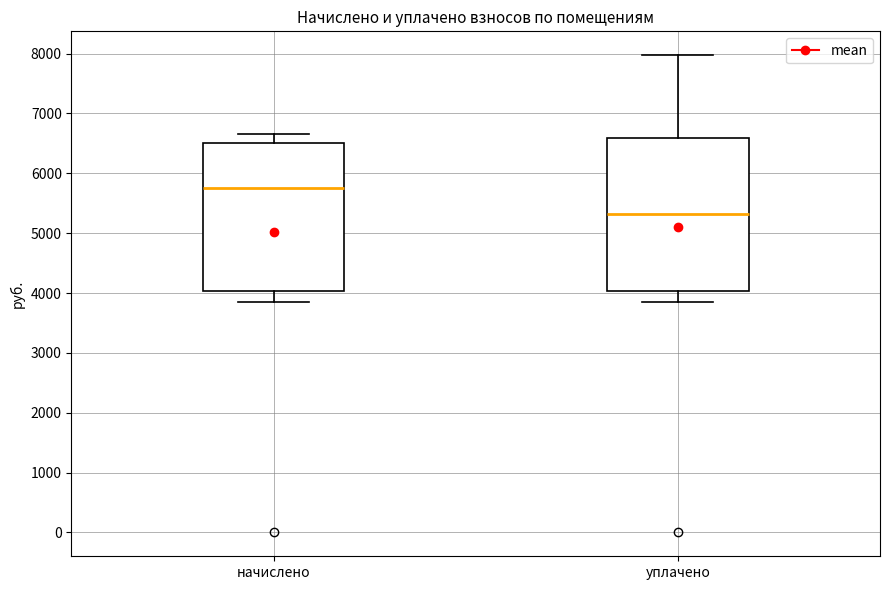

Reading left to right, transcribe this box plot: for each box, give where its median line is, the range the box spans, and where its two whiskers end, as read against the y-axis. The values are not printed on the chart, so give them approximately, as read against the axis.

начислено: median 5700, box 4000 to 6500, whiskers 3900 to 6600
уплачено: median 5300, box 4000 to 6600, whiskers 3800 to 8000